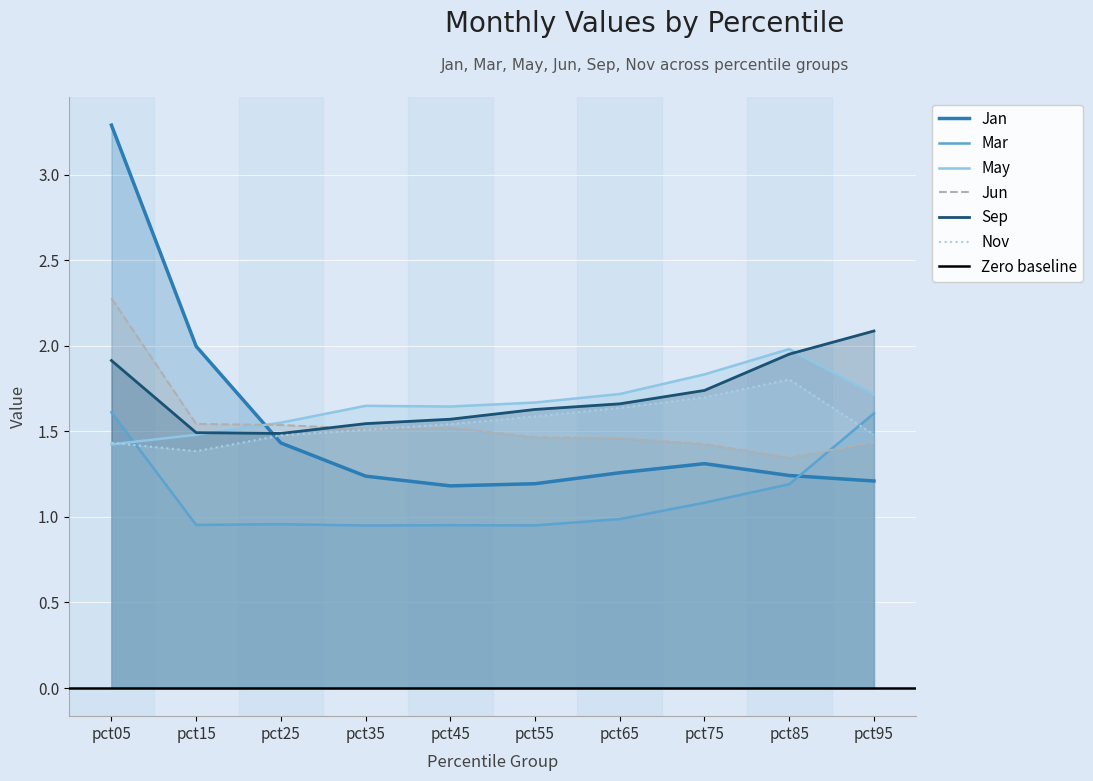

What is the value of the May point at the 4th from the left?

1.6